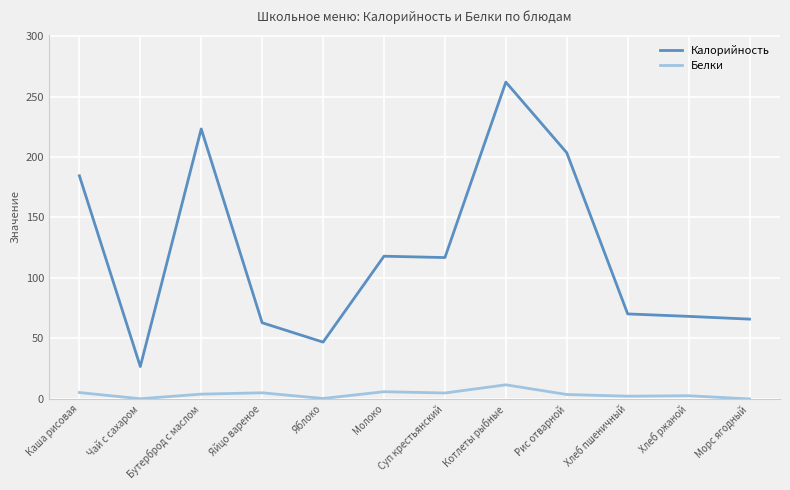

Between Каша рисовая and Чай с сахаром, which series saw the biggest shift?

Калорийность